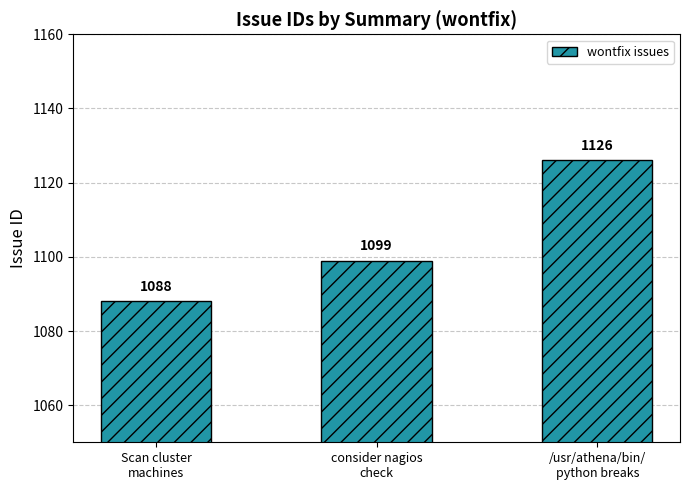

Count the number of categories in the chart.

3